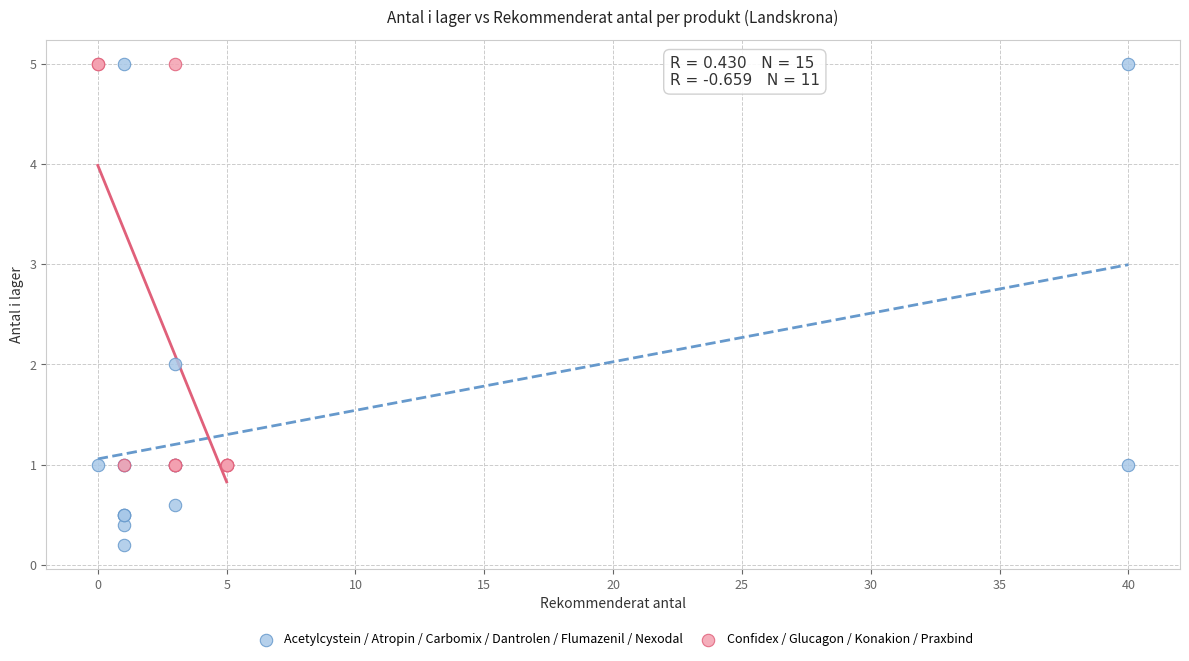

Which series reaches the minimum Y coordinate?

Acetylcystein / Atropin / Carbomix / Dantrolen / Flumazenil / Nexodal